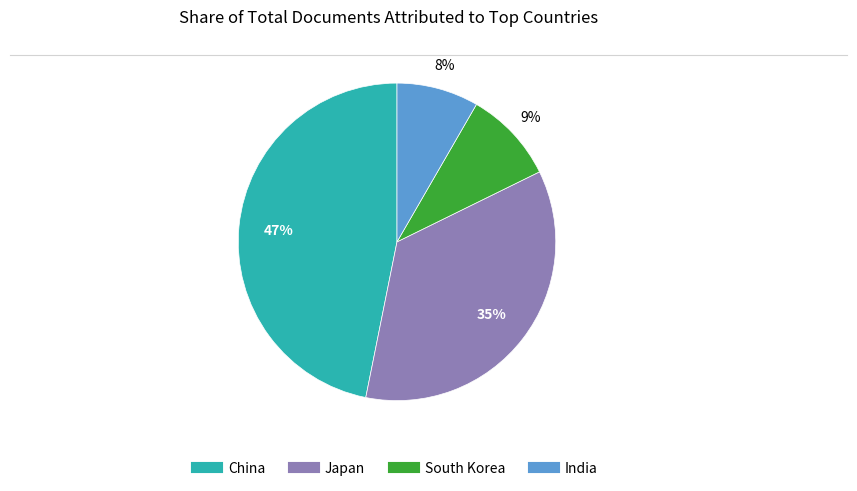

Do India and South Korea together represent more than half of the pie?

No